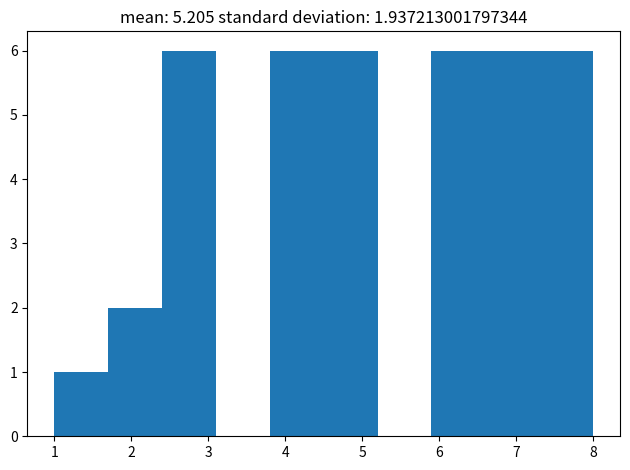

What is the height of the bar covering 4.5 to 5.2 on the x-axis? The values are not printed on the chart, so give them approximately, as read against the axis.

6